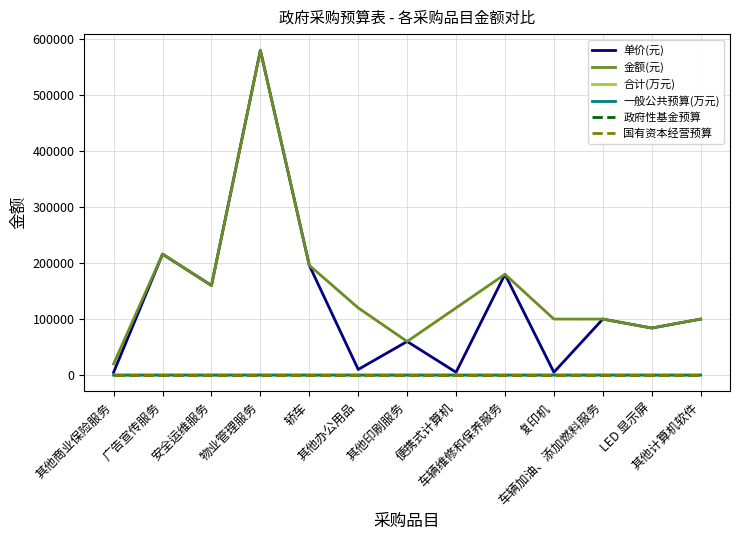

Does the chart display data point markers on the line(s)?

No